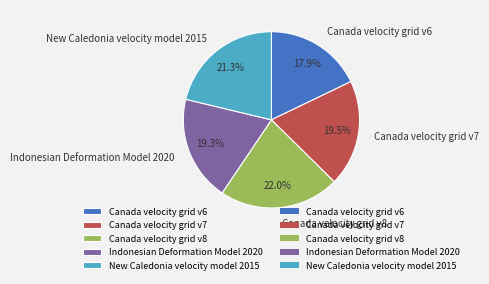

True or false: Canada velocity grid v6 accounts for 18% of the total.

True